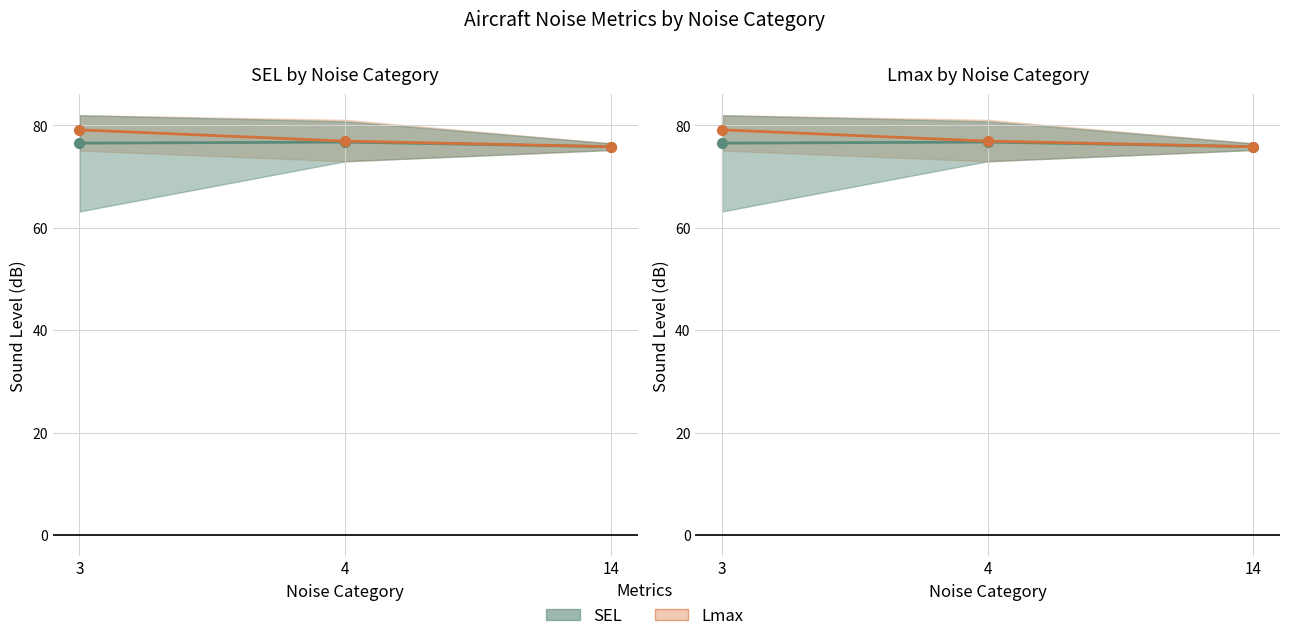

What is the difference between the maximum and minimum values in the Lmax mean series?

3.3